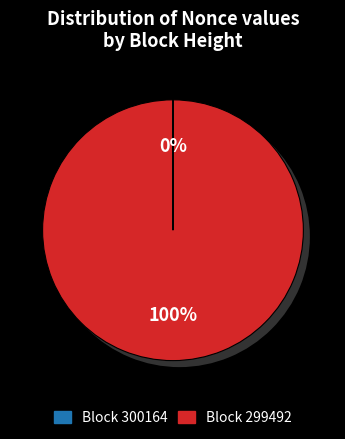

Is 300164 the majority of the pie?

No